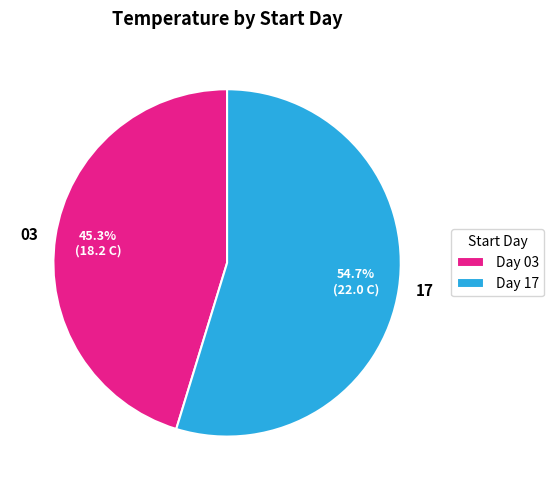

Which category accounts for the majority?

17